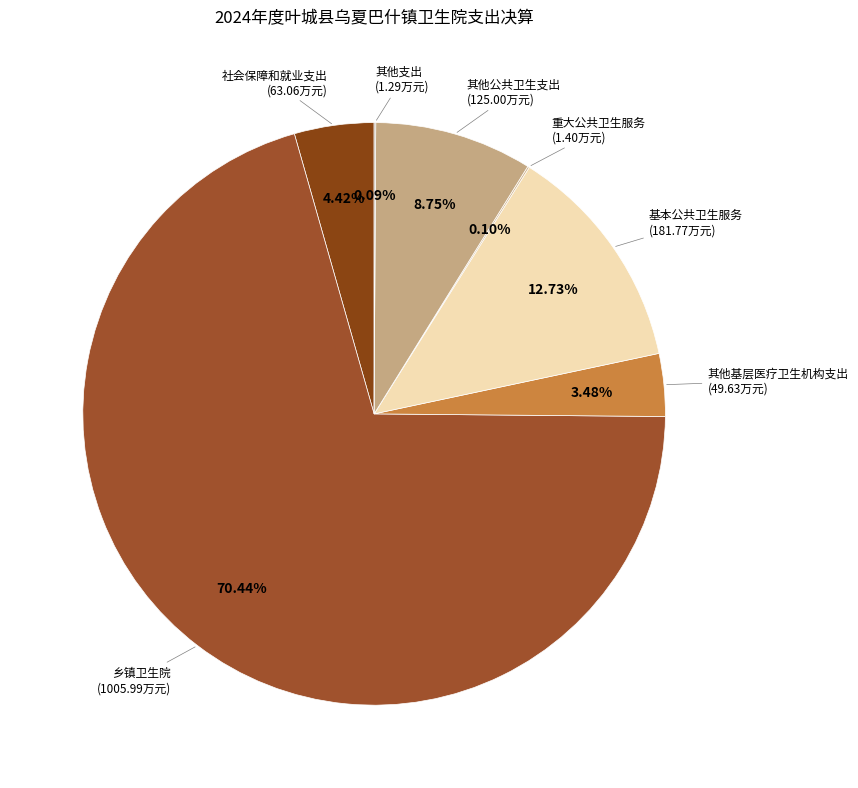

Does any single category account for the majority?

Yes